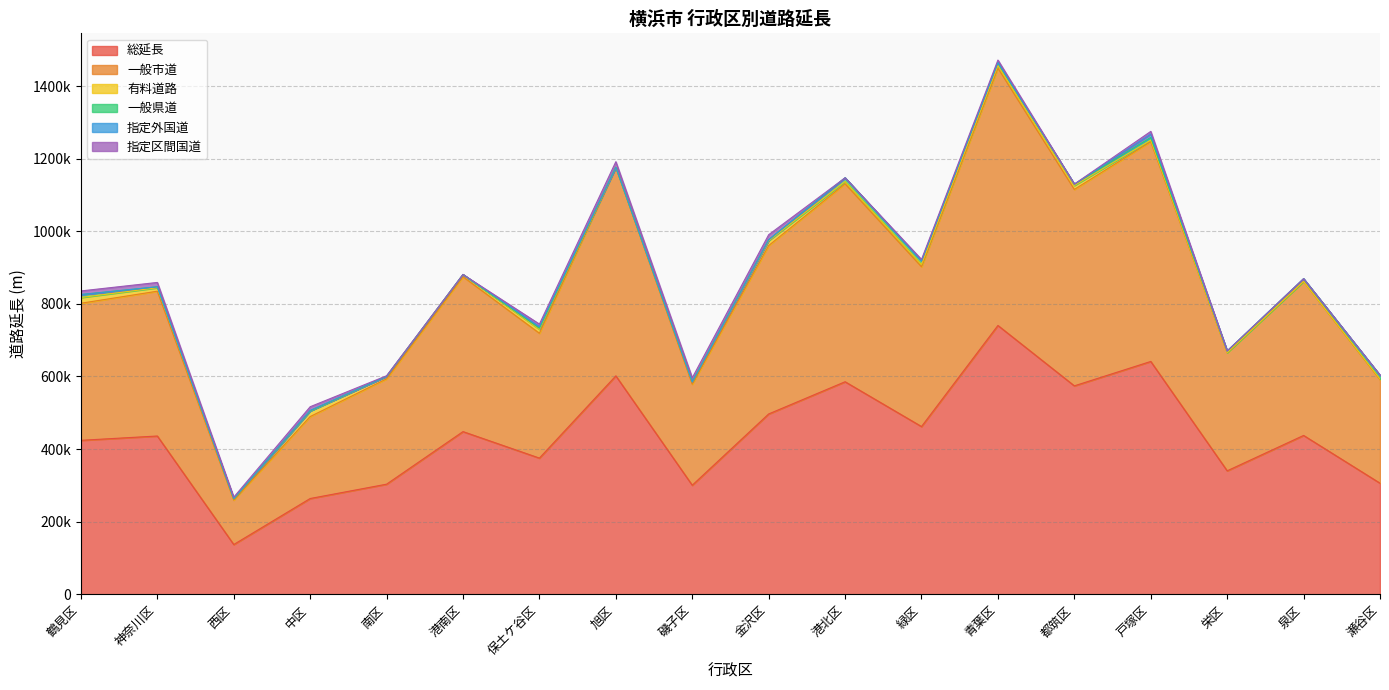

Where is the first local minimum for 一般市道?

西区